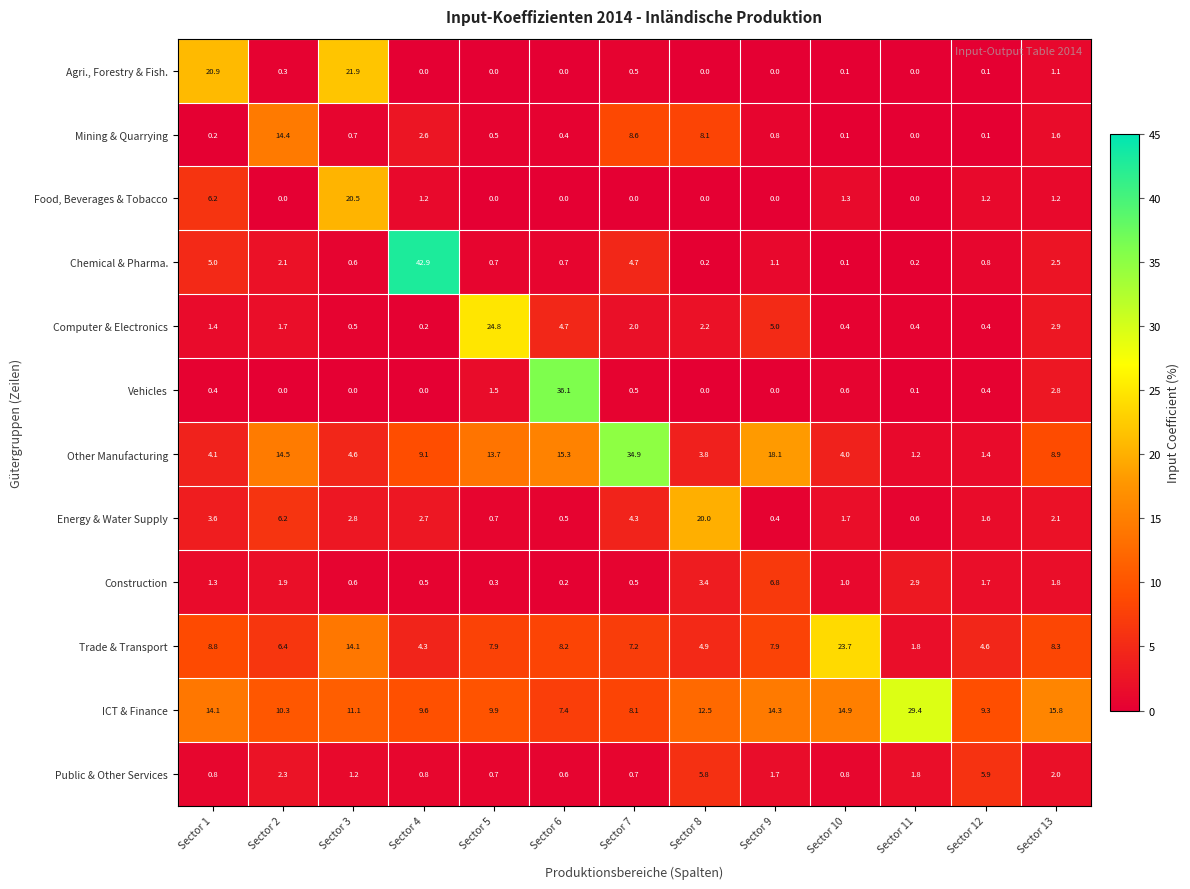

What is the difference between the Trade & Transport values at Sector 12 and Sector 5?

3.3